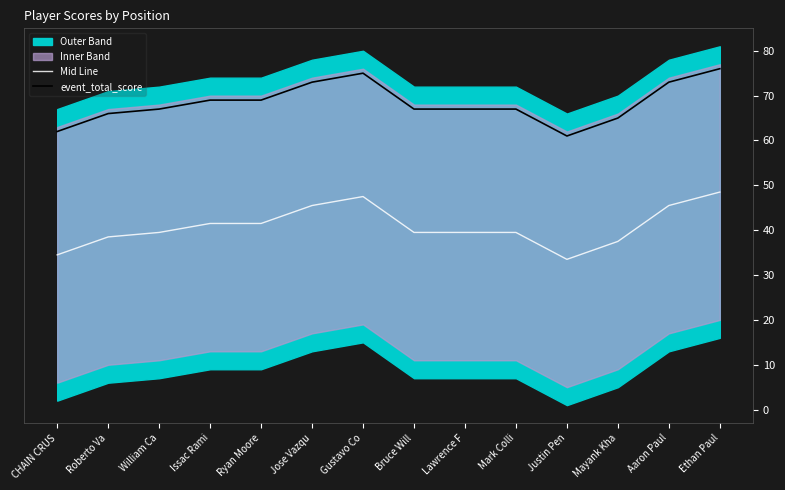

Which category has the highest value across all series?

Ethan Paul